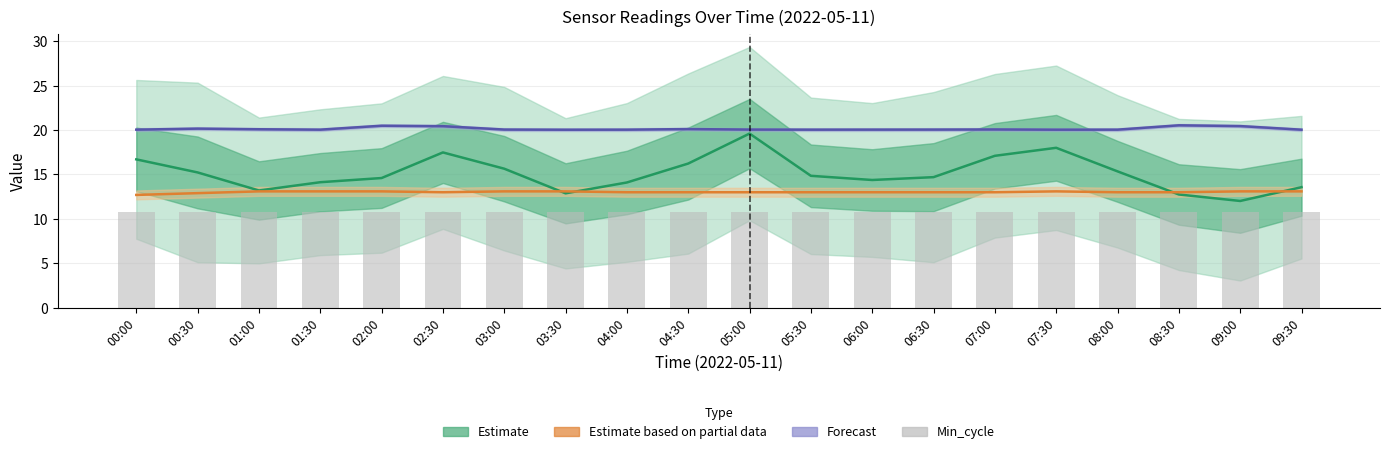

Is the value of Estimate (SDS_P1) at 05:00 greater than the value of Estimate based on partial data (Temp) at 07:00?

Yes